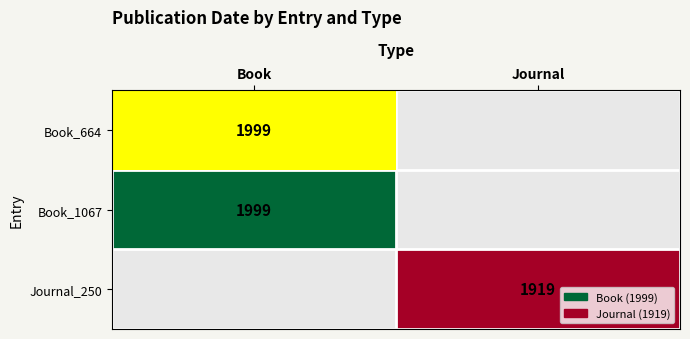

Which has a higher value, Journal or Book?

Book